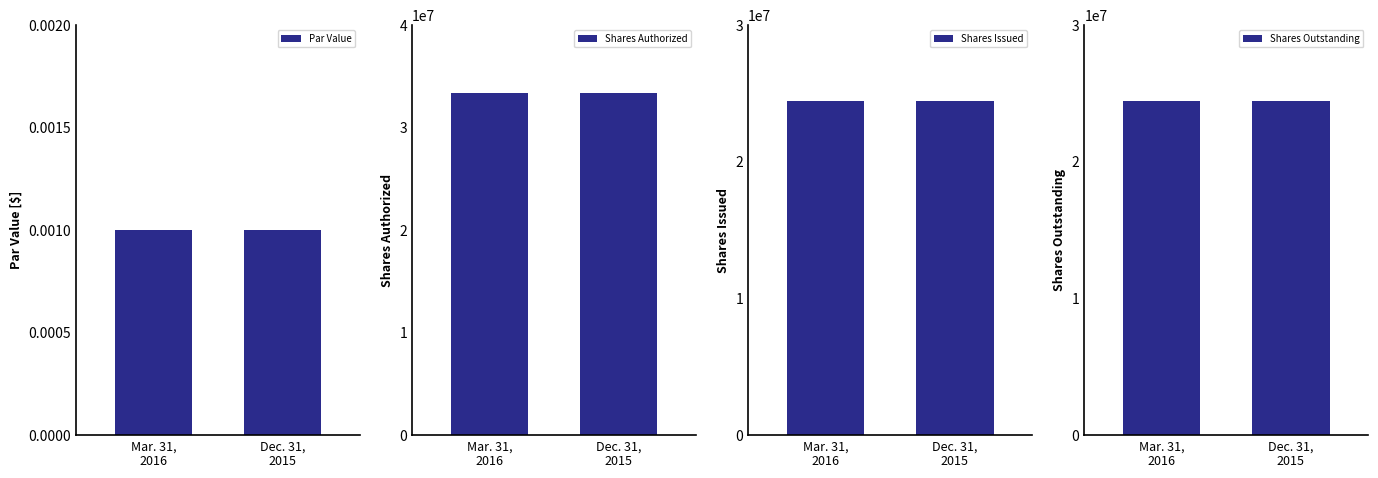

What is the maximum value shown in the chart?

33333333.0